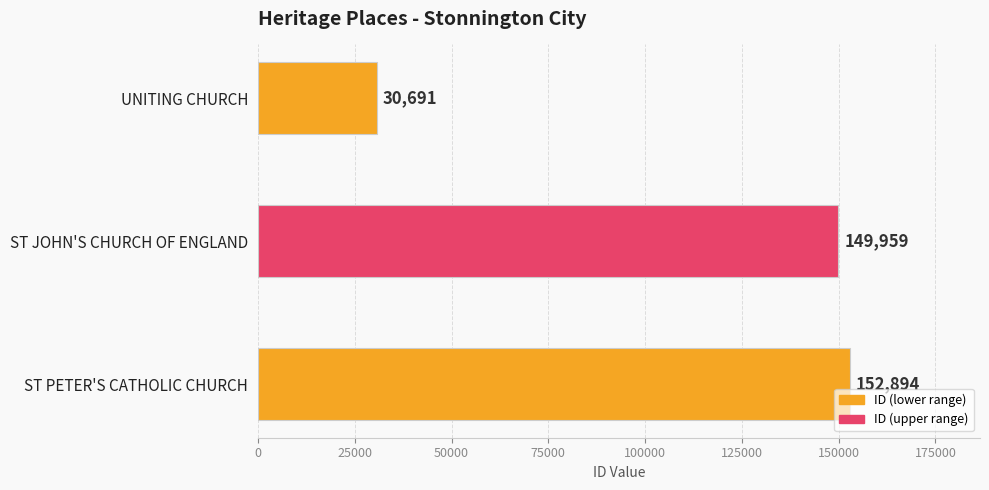

Does the chart contain any negative values?

No